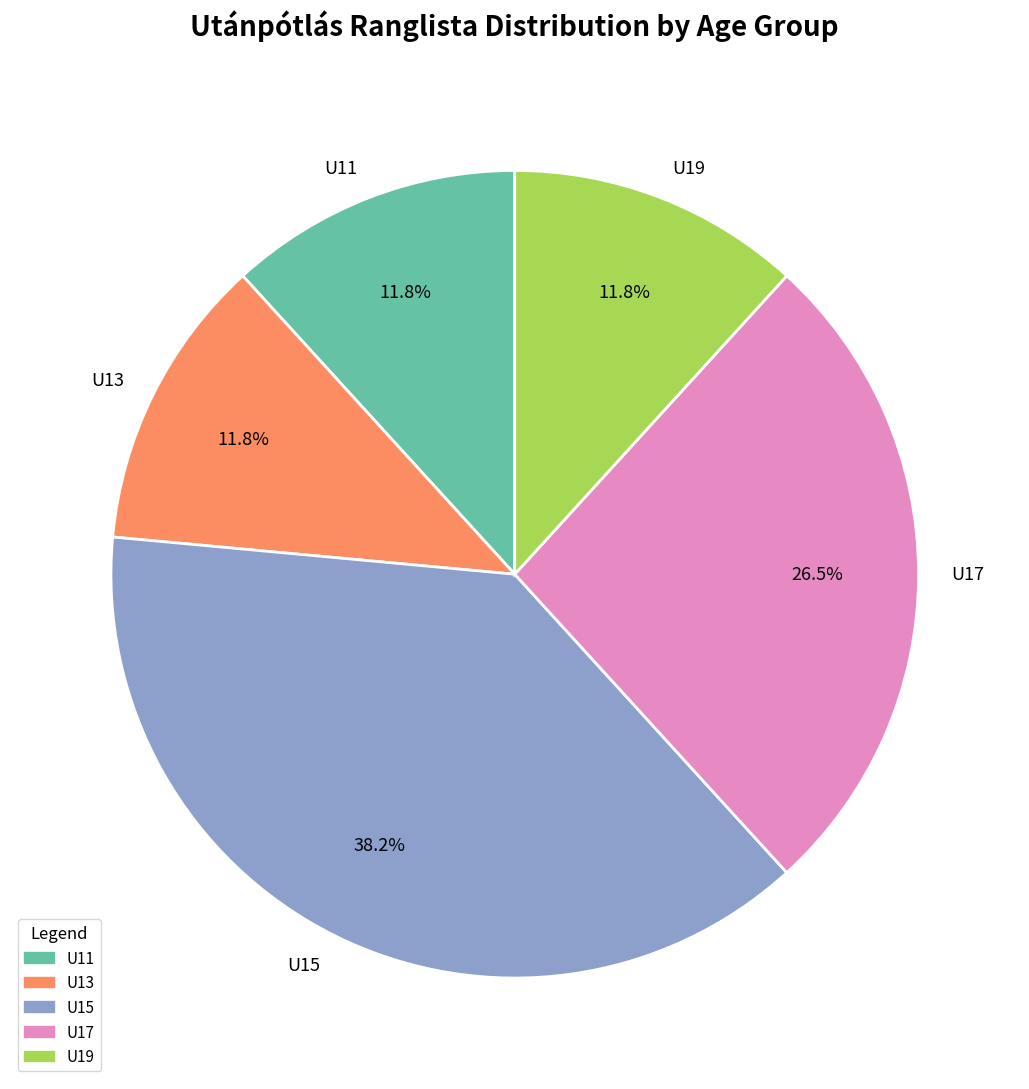

Which has a higher value, U19 or U15?

U15